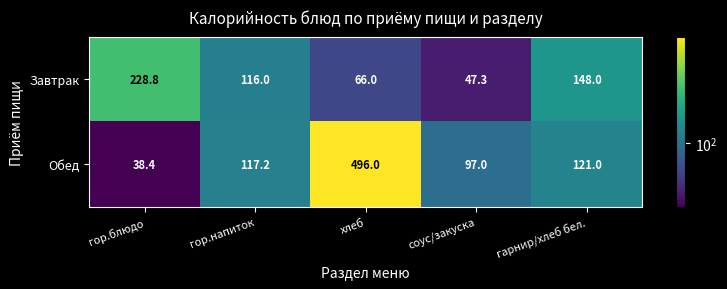

Which series has the largest total across all categories?

Обед